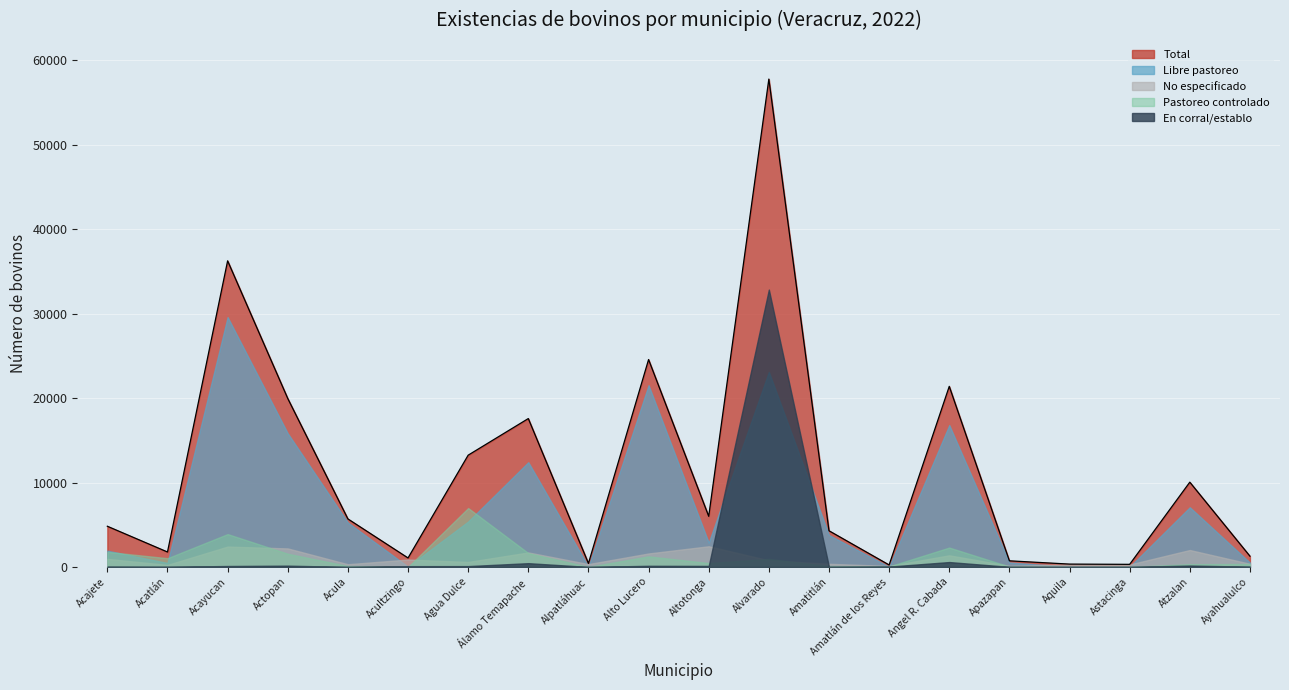

At Amatitlán, list the series in order from largest to smallest.

Total, Libre pastoreo, No especificado, Pastoreo controlado, En corral/establo